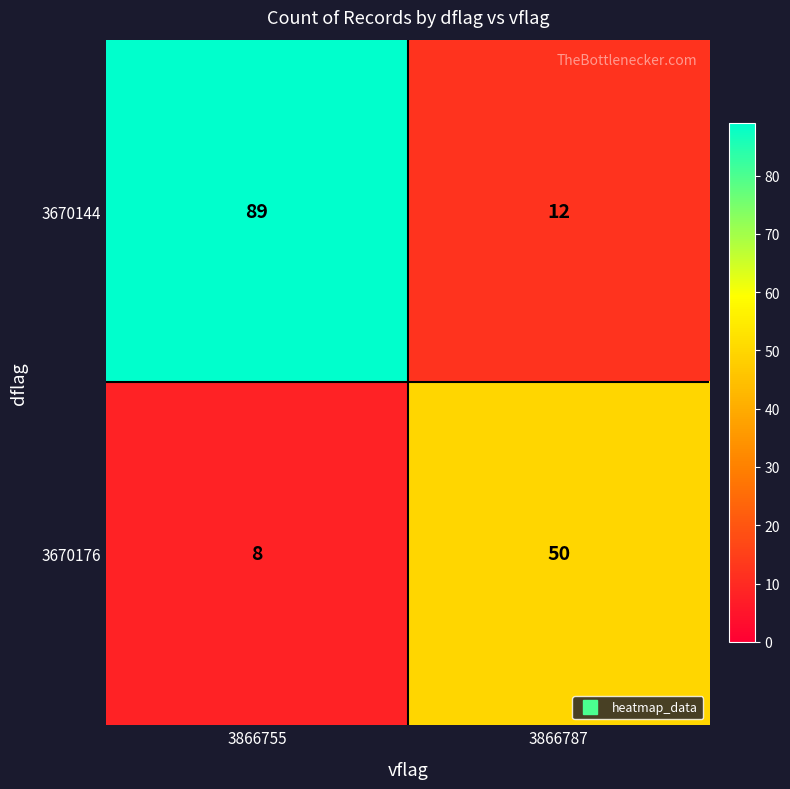

What is the lowest value of the 3670144 series?

12